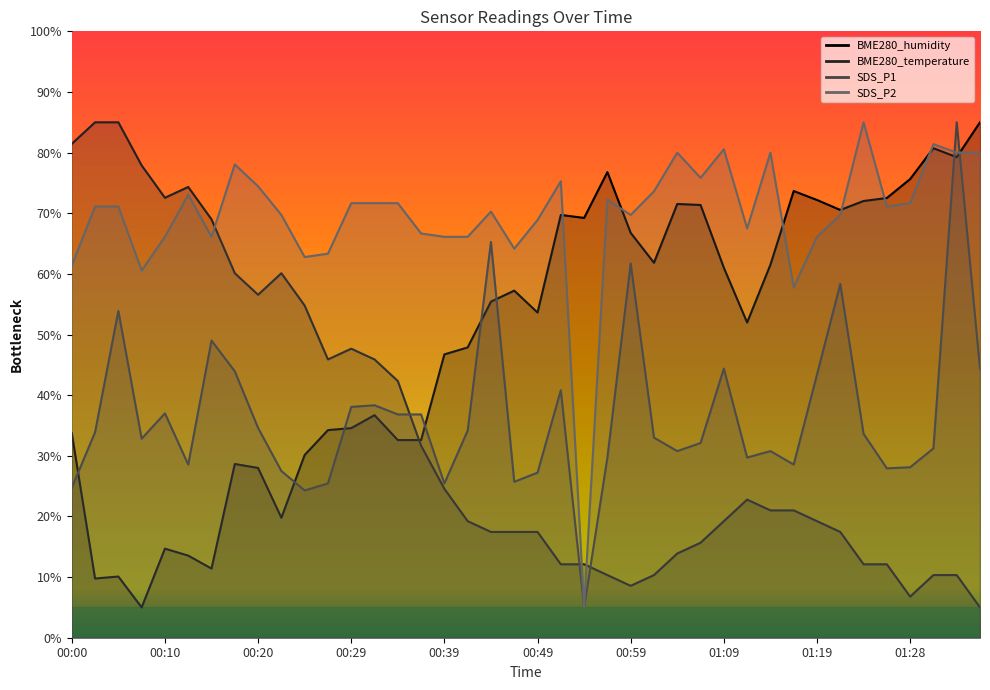

At how many categories does at least one series exceed 82?

5